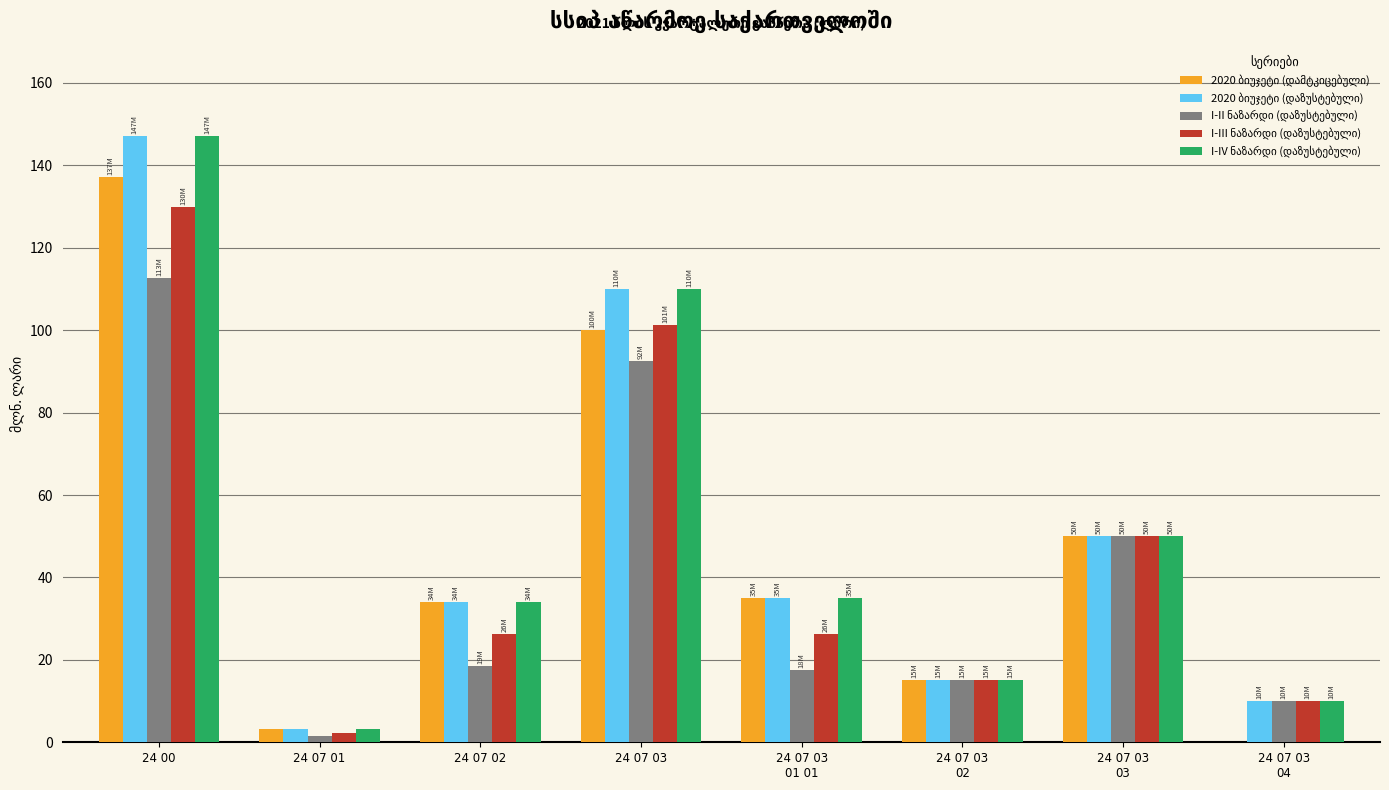

What is the maximum value shown in the chart?

147.2